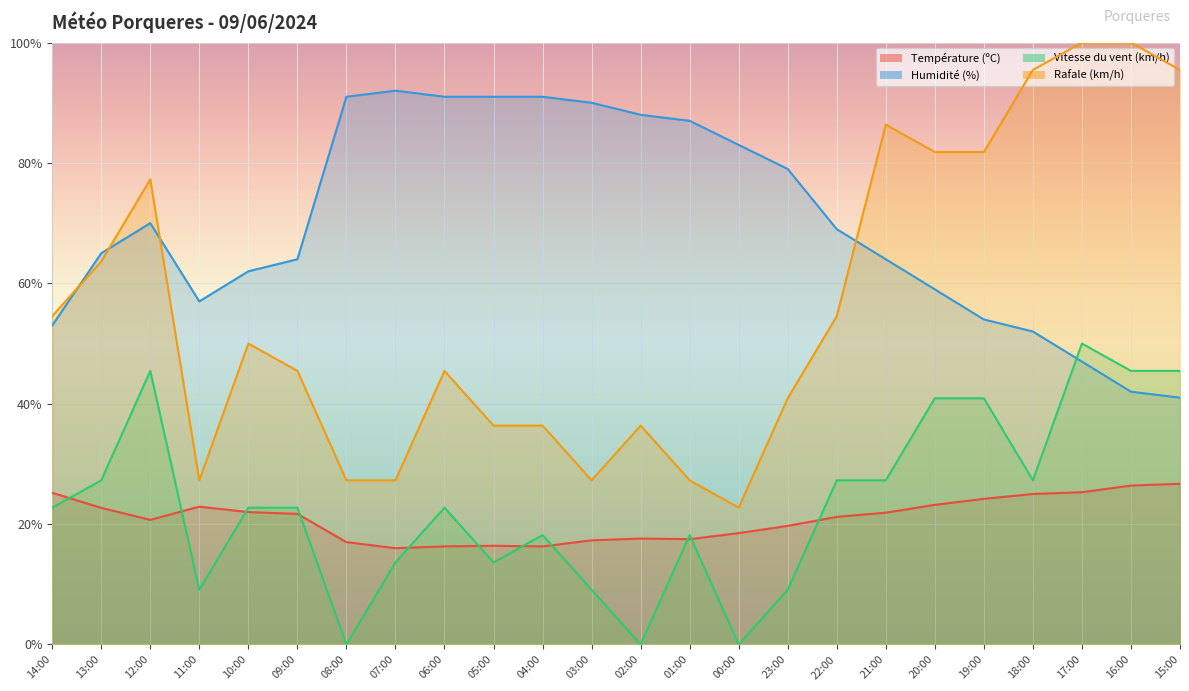

What is the maximum value shown in the chart?

100.0